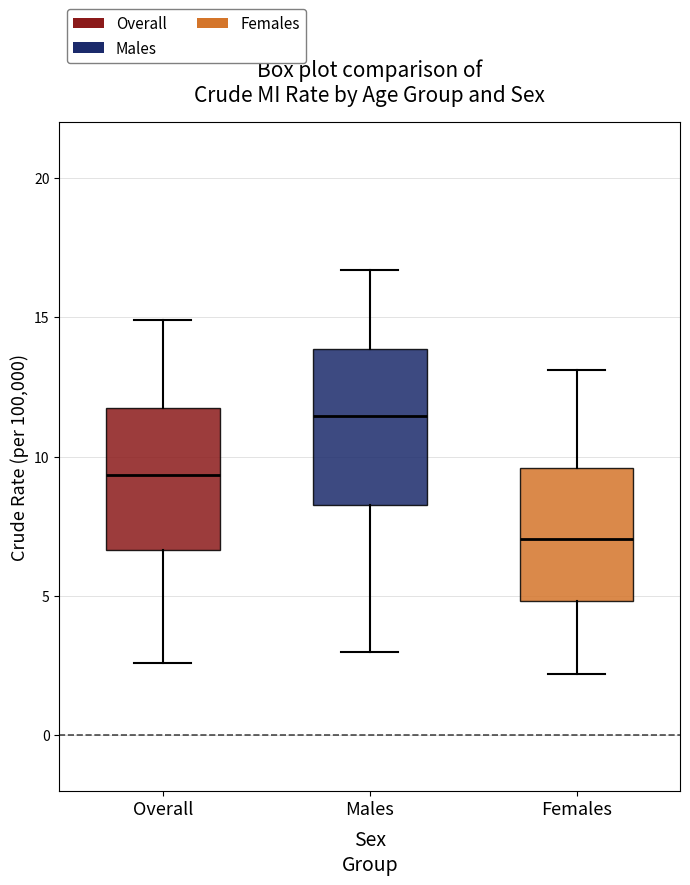

Which box's median line is the lowest?

Females